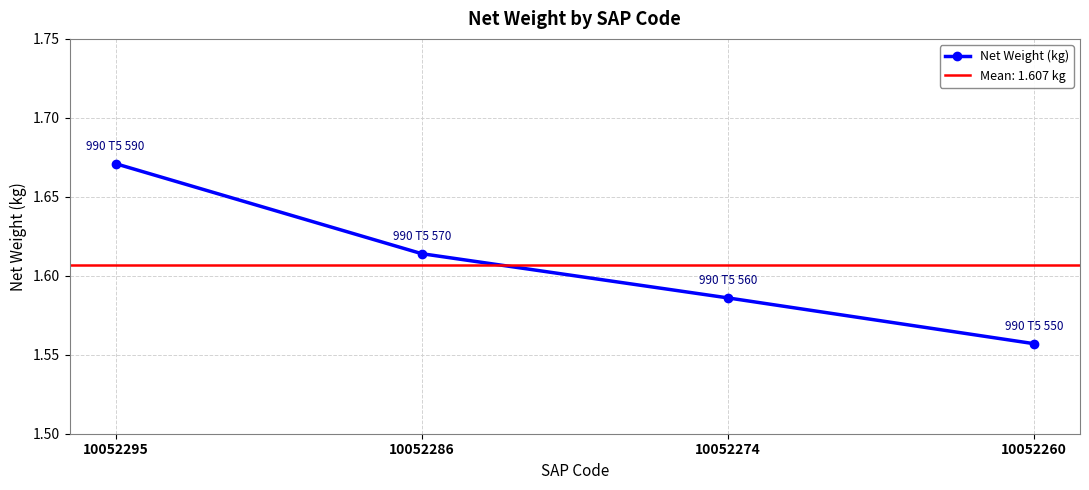

What is the difference between the maximum and minimum values?

0.1